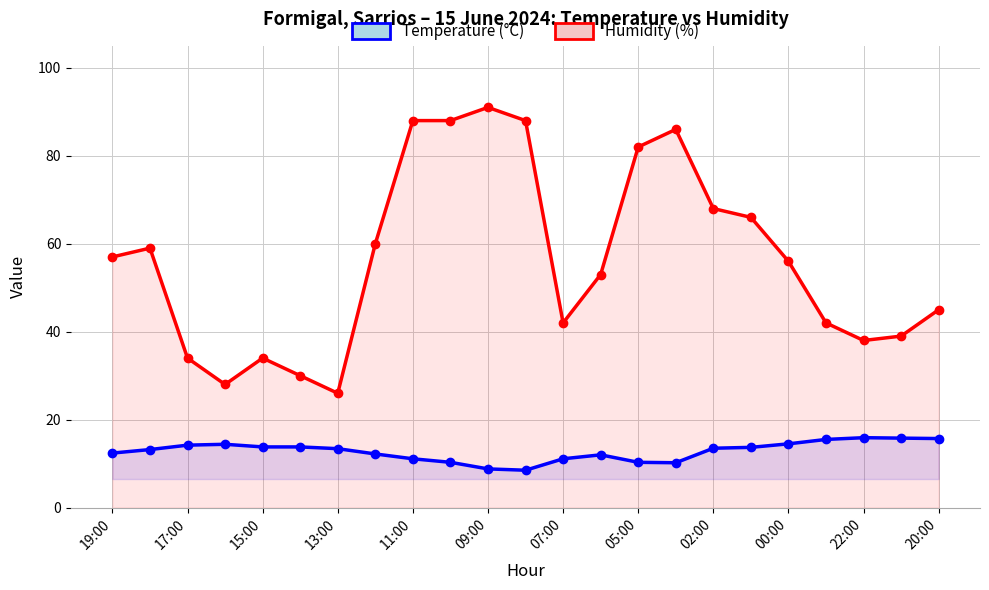

Between 11:00 and 07:00, which is larger?

11:00